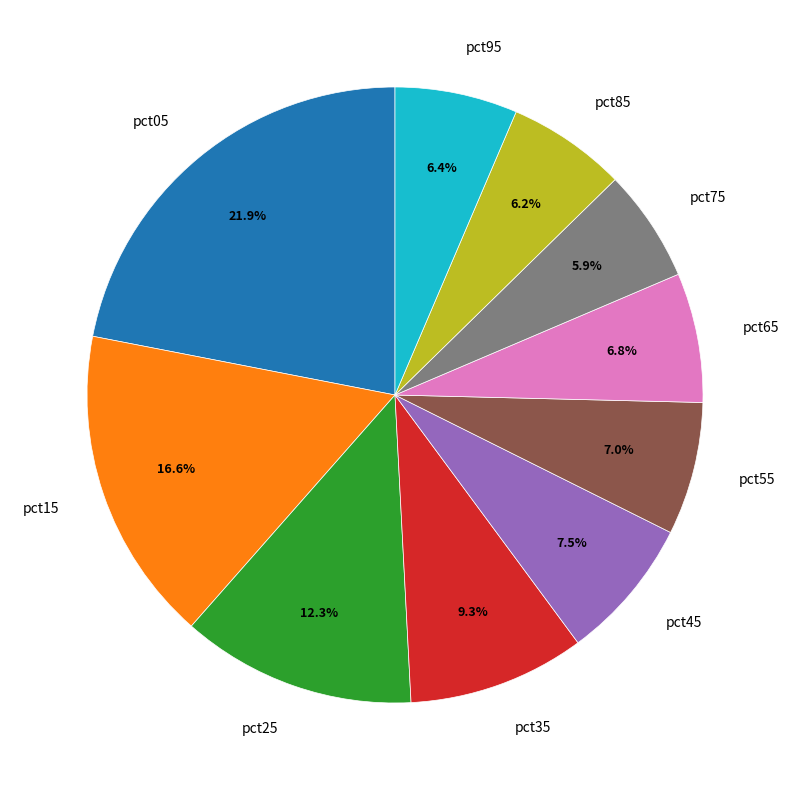

To the nearest percent, what portion does pct35 represent?

9%